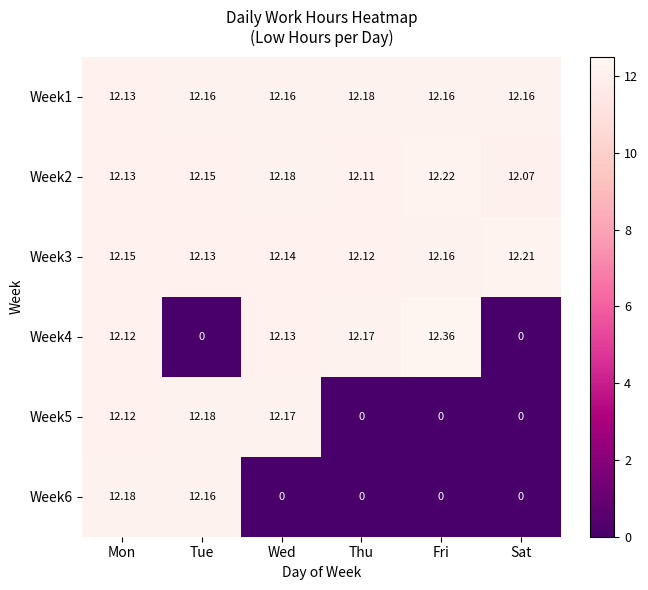

List the labels in order of Week2 value, smallest first.

Sat, Thu, Mon, Tue, Wed, Fri